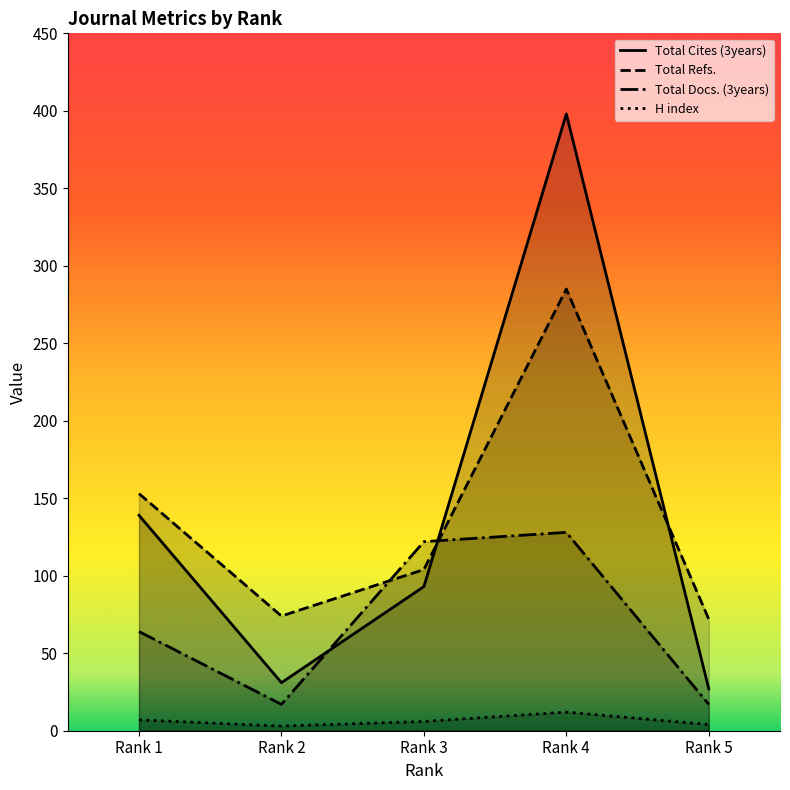

Is it true that H index equals 4 at Rank 4?

False